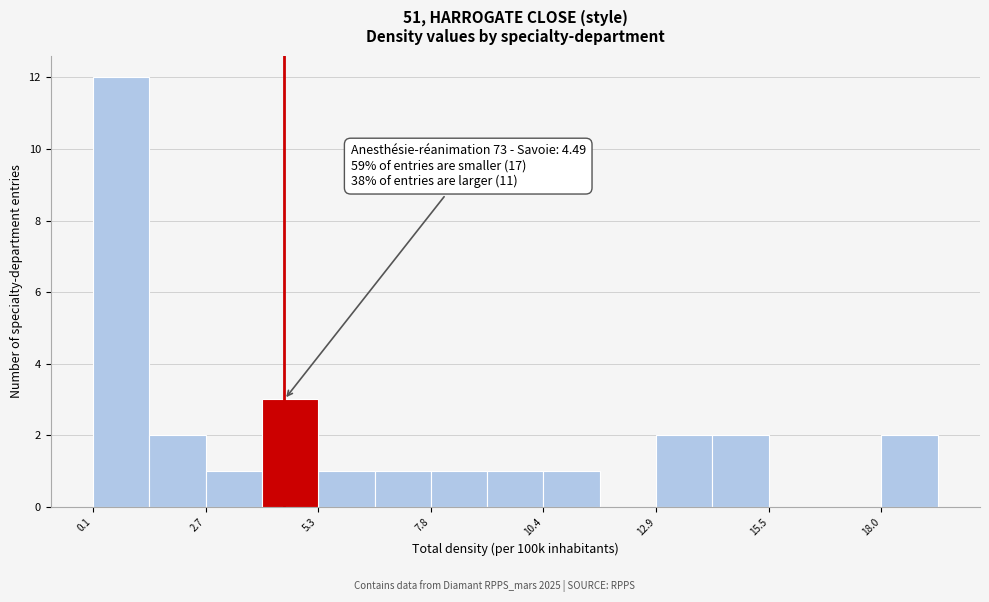

Around what value on the x-axis is the tallest bar? Give the approximate position of its centre, as read against the axis.

1.0